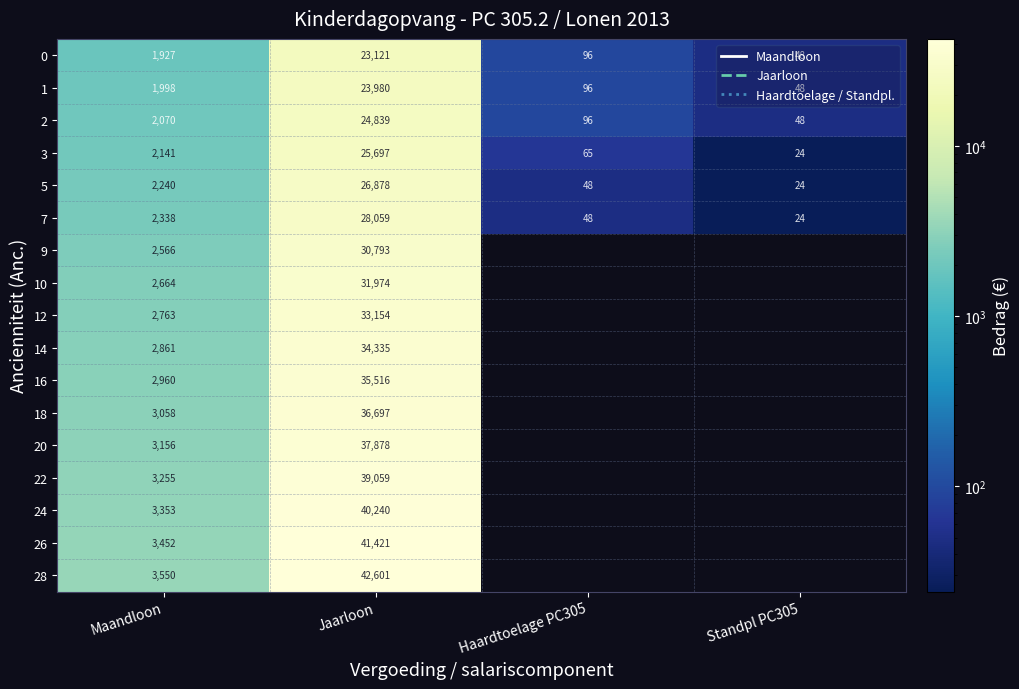

At which label is 1 closest to 12014?

Maandloon